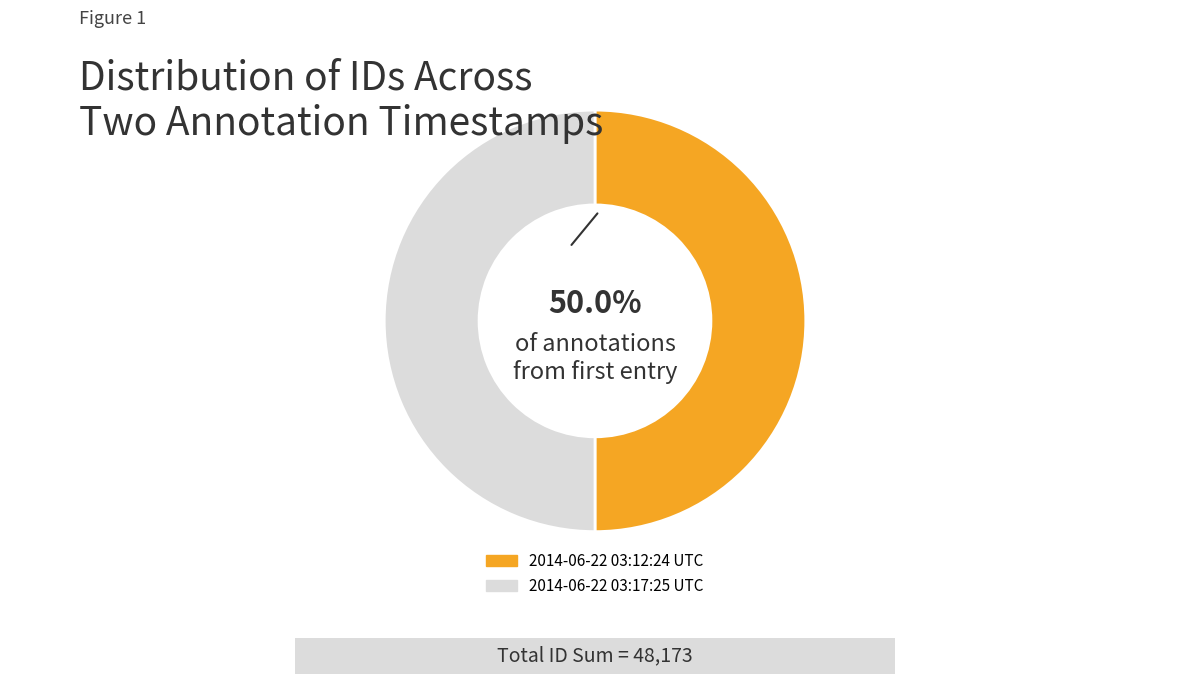

Approximately how many times larger is the value at 2014-06-22 03:12:24 UTC compared to 2014-06-22 03:17:25 UTC?

1.0